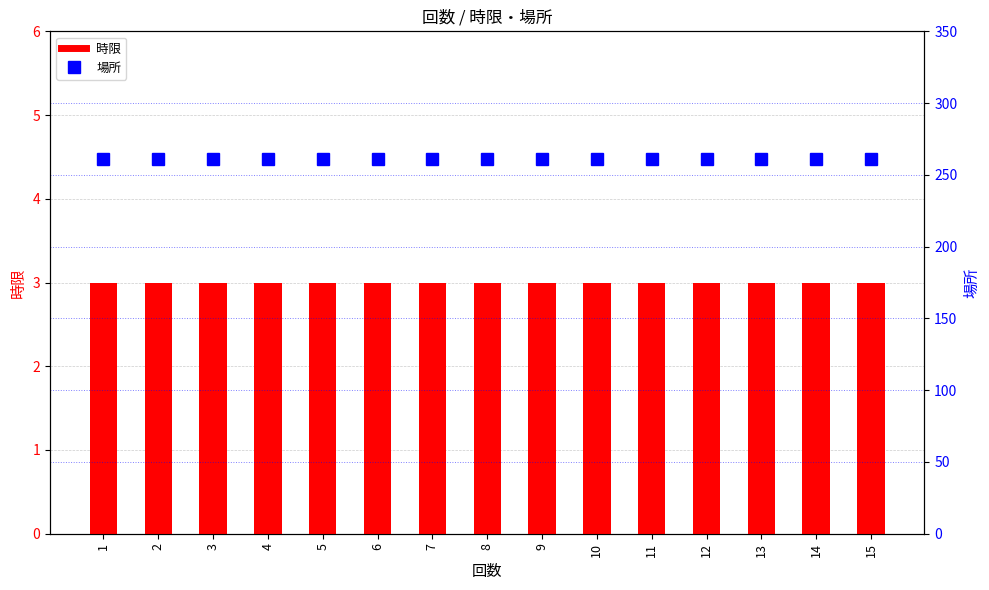

At how many categories does at least one series exceed 213?

15